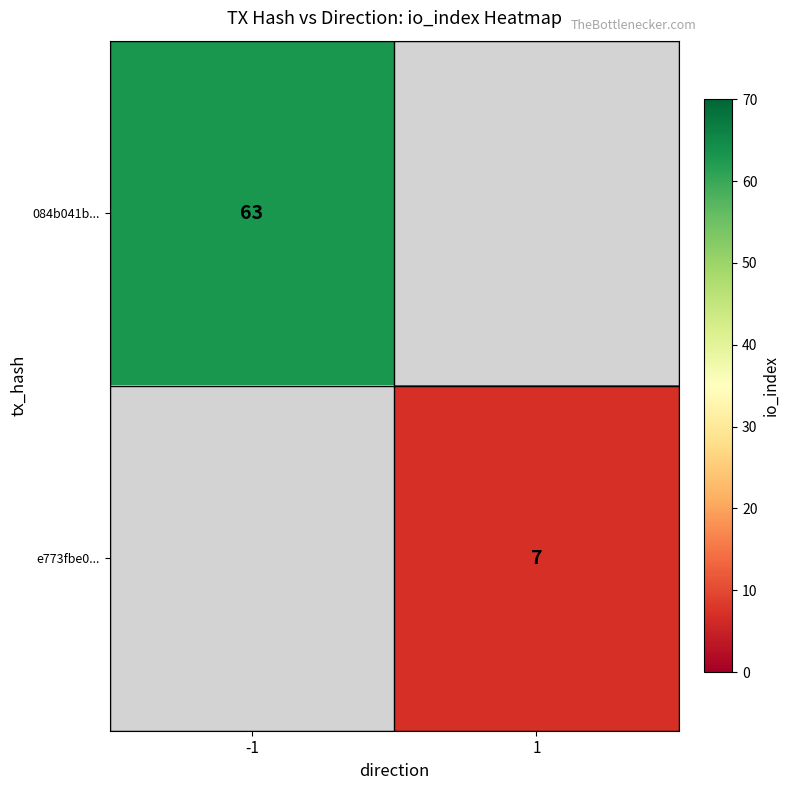

The e773fbe0... series shows 7 at 1. True or false?

True